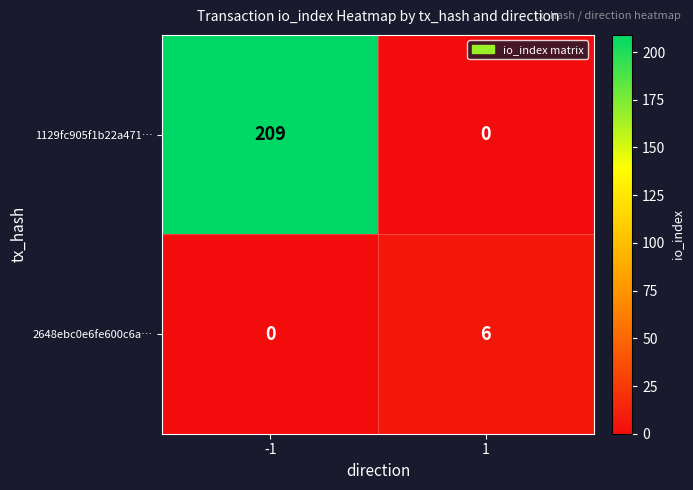

Rank the series by their maximum value, from lowest to highest.

2648ebc0e6fe600c6a…, 1129fc905f1b22a471…